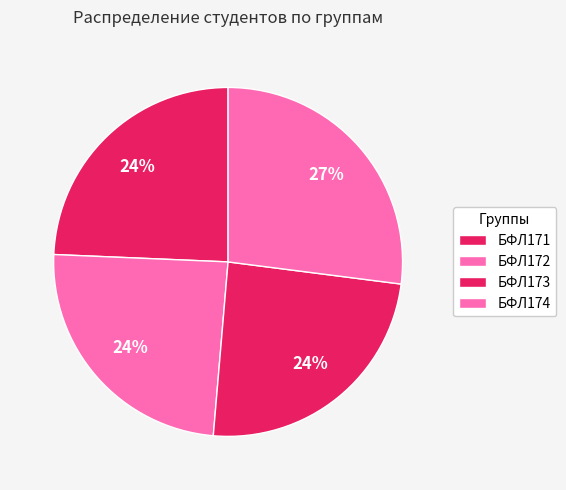

Is there any slice that represents more than half of the pie?

No